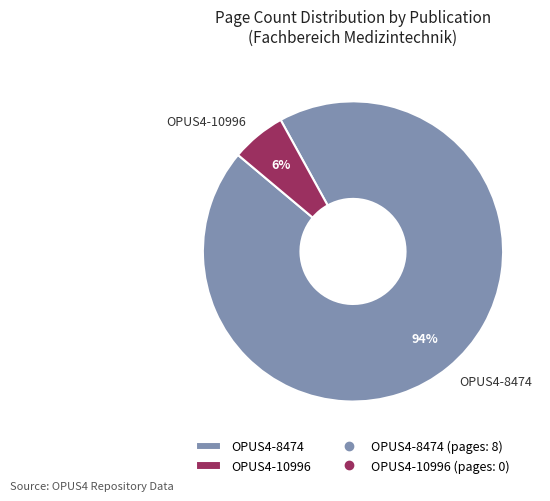

Is the sum of OPUS4-8474 and OPUS4-10996 greater than half?

Yes